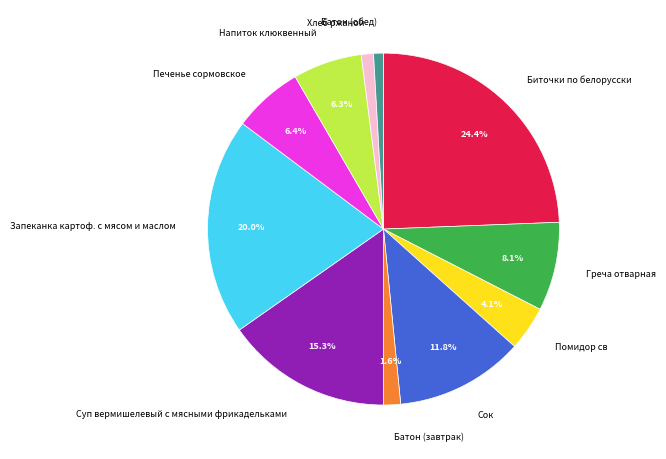

Which has a higher value, Напиток клюквенный or Хлеб ржаной?

Напиток клюквенный